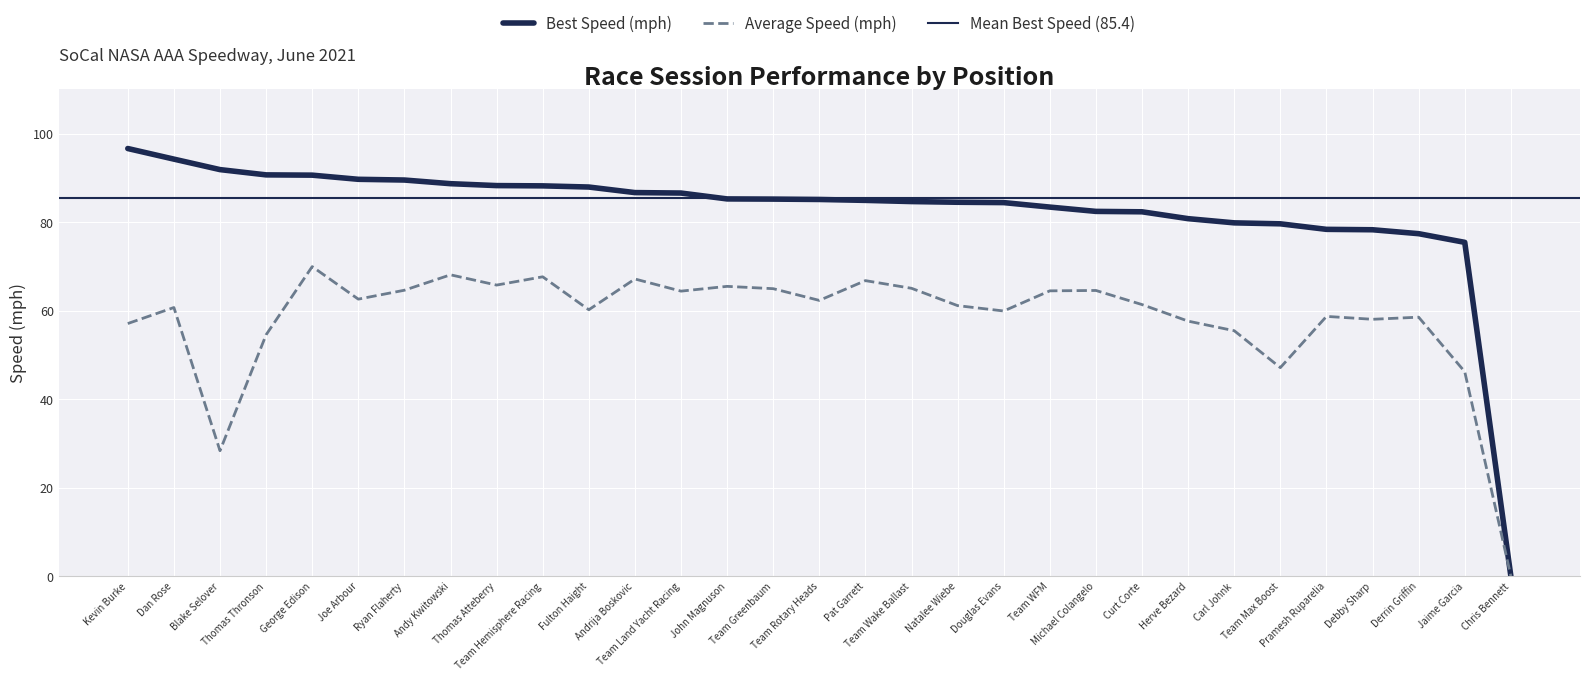

What is the difference between the maximum and minimum values in the Average Speed series?

69.9